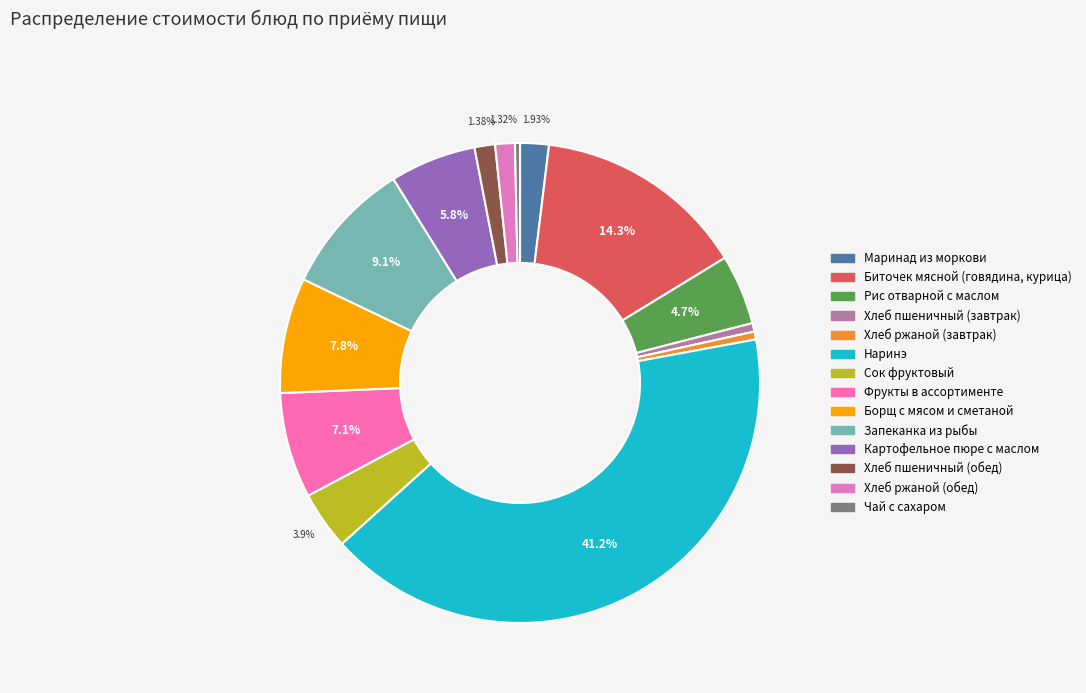

Does any single category account for the majority?

No